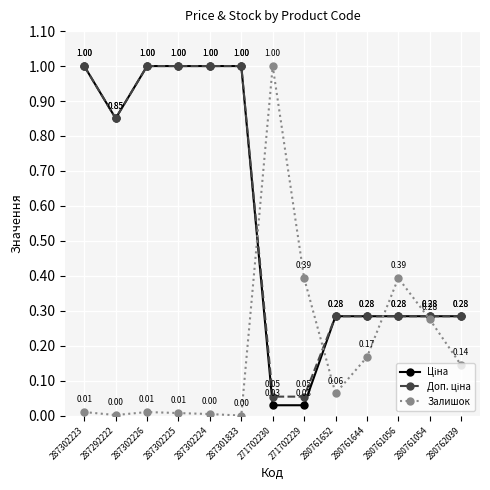

At which category does Залишок reach its first local valley?

287292222